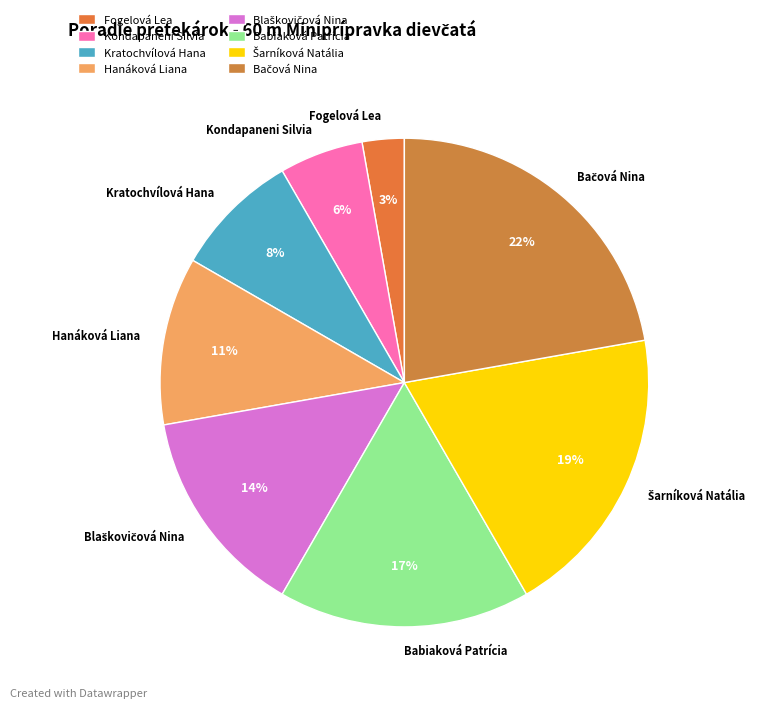

To the nearest percent, what is the average slice percentage?

12%